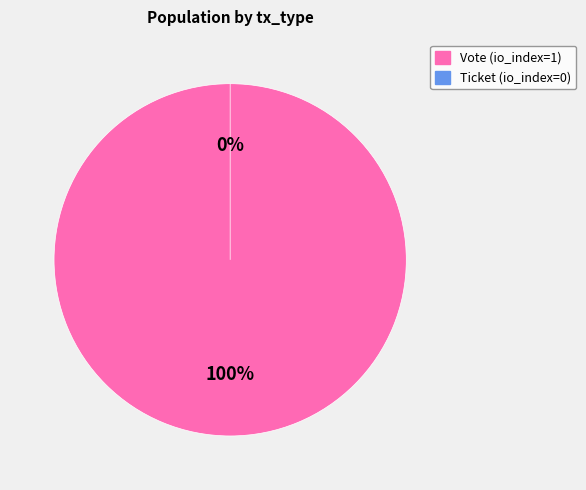

To the nearest percent, what is the average slice percentage?

50%